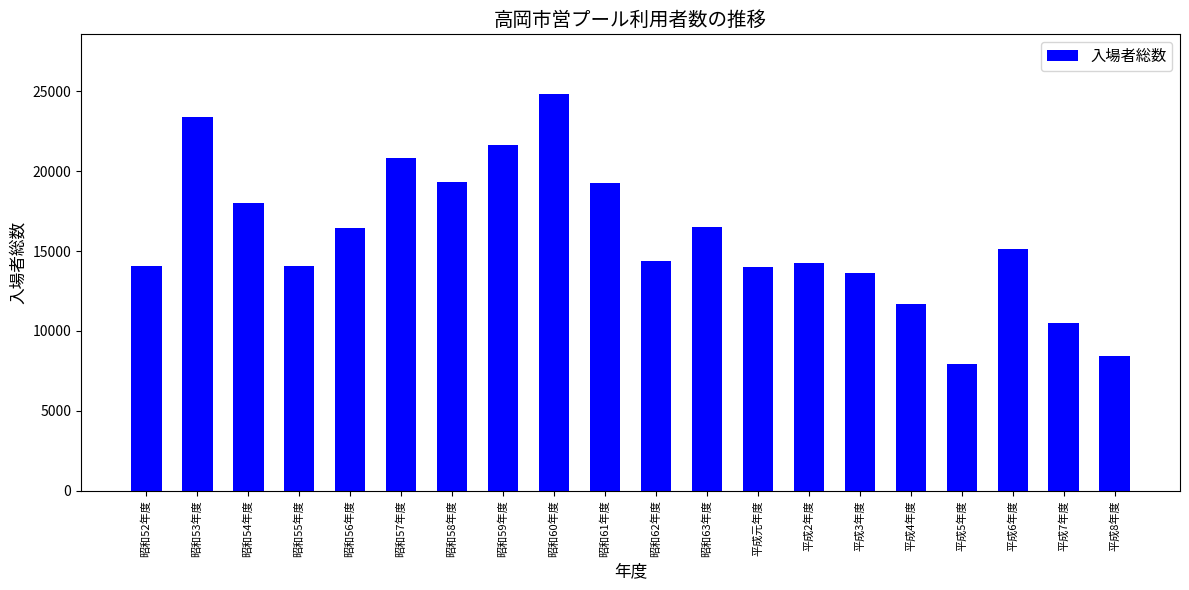

How many values are below 15122?

10